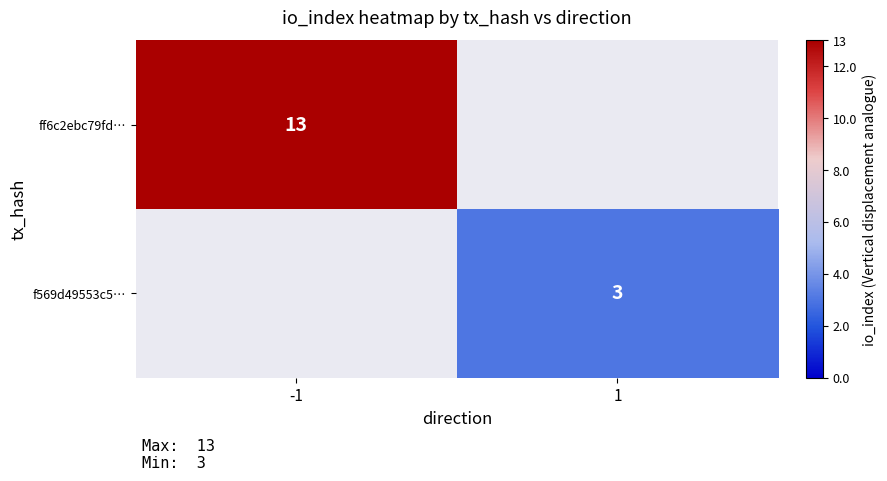

The value of ff6c2ebc79fd… at -1 is 3. True or false?

False